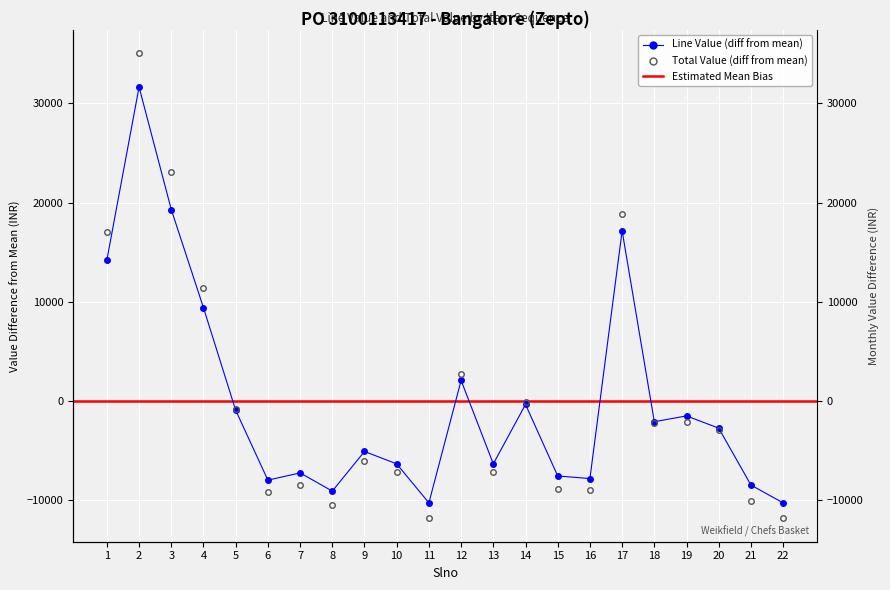

How many data points in Total Value are less than -2938?

12